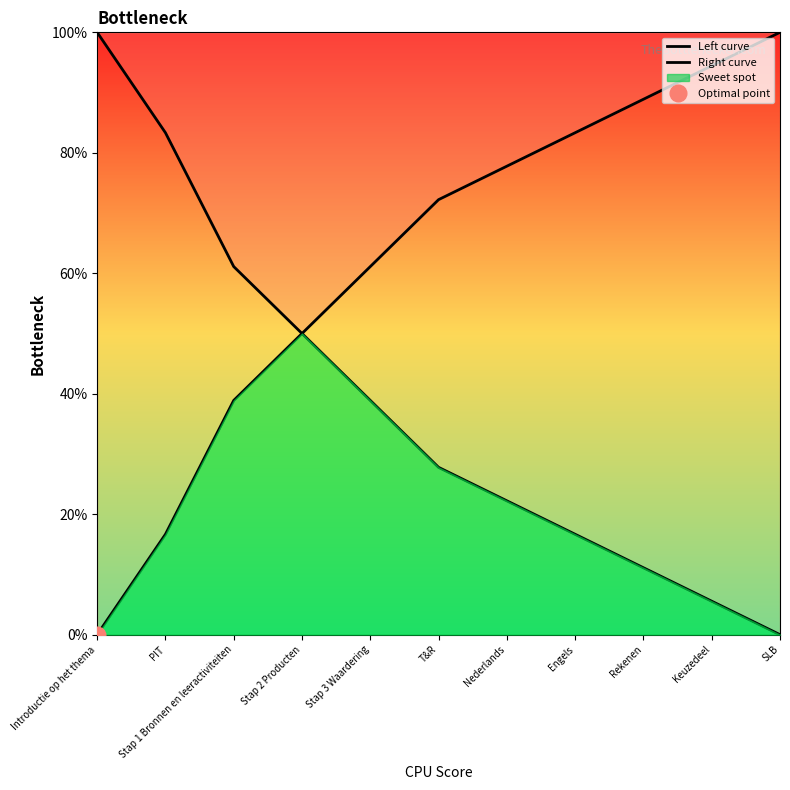

Rank the series at Engels from lowest to highest value.

Left curve, Right curve